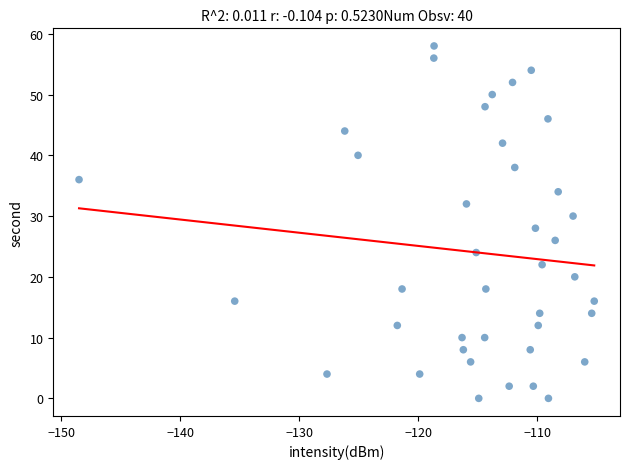

What is the range of Y values (max minus min)?

58